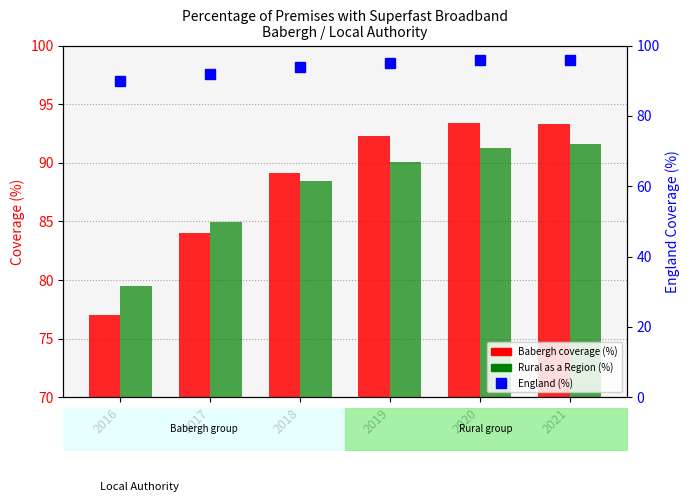

List the series in order of their peak value, lowest first.

Rural as a Region, Babergh, England